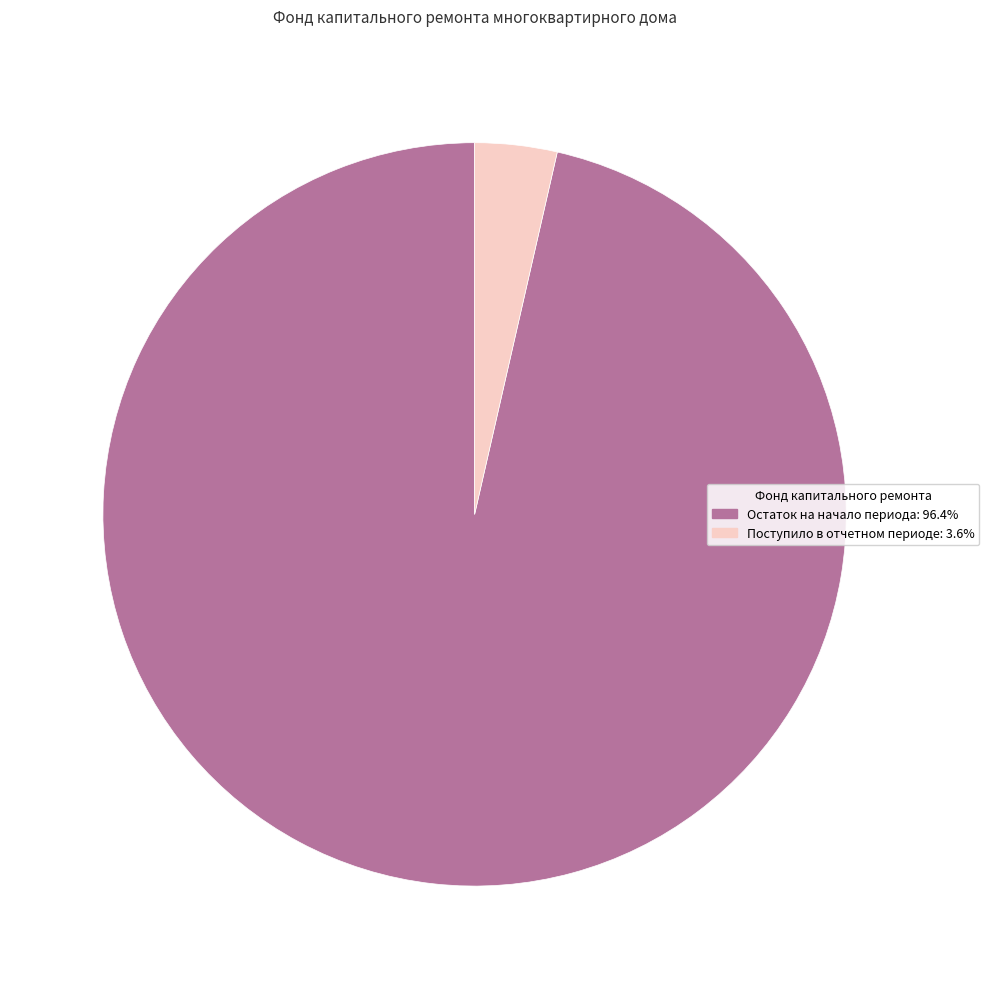

Does any single category account for the majority?

Yes